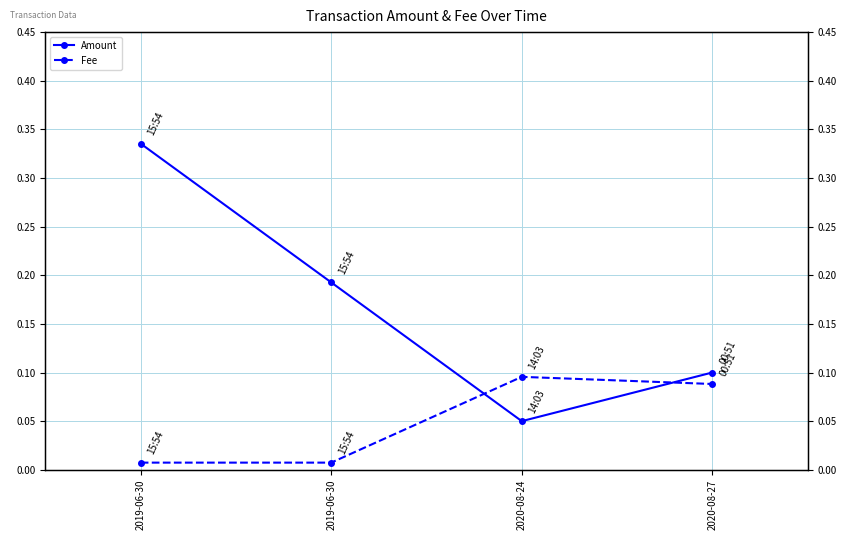

Reading left to right, transcribe all the data shown in this chart.

Amount: 2019-06-30=0.3	2019-06-30=0.2	2020-08-24=0.1	2020-08-27=0.1
Fee: 2019-06-30=0.0	2019-06-30=0.0	2020-08-24=0.1	2020-08-27=0.1